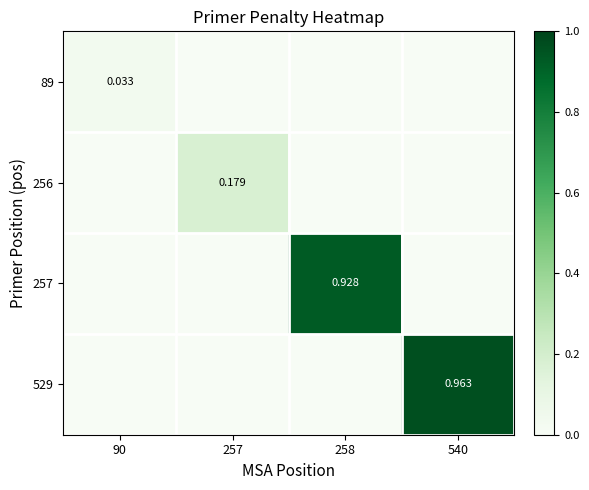

True or false: 257 has a value of 0.0 at 540.

True